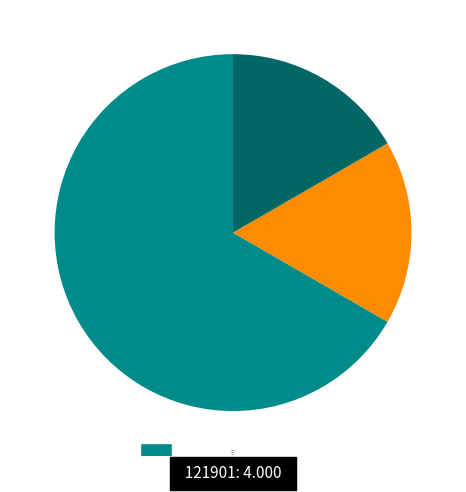

Is the sum of 121901 and 121909 greater than half?

Yes